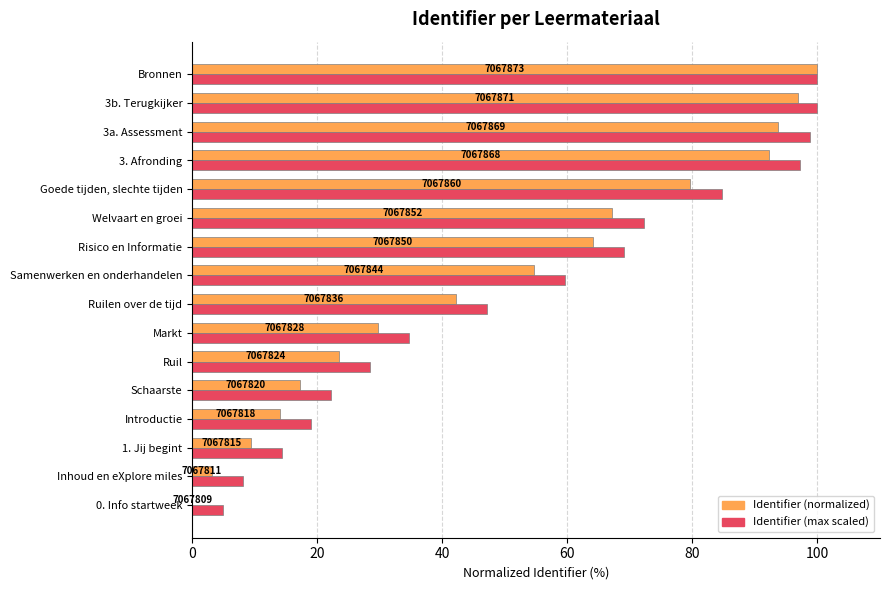

Which series has the largest total across all categories?

Identifier (max scaled)